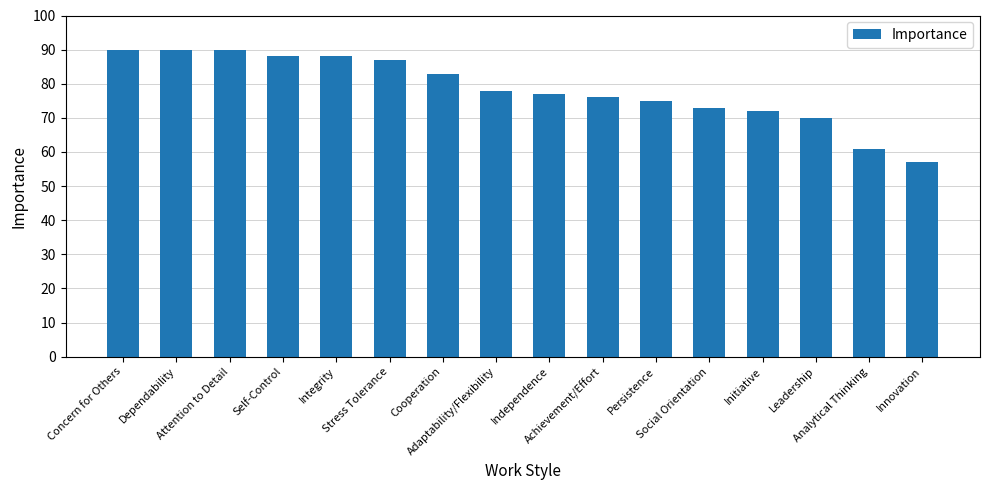

What is the difference between the maximum and second lowest values?

29